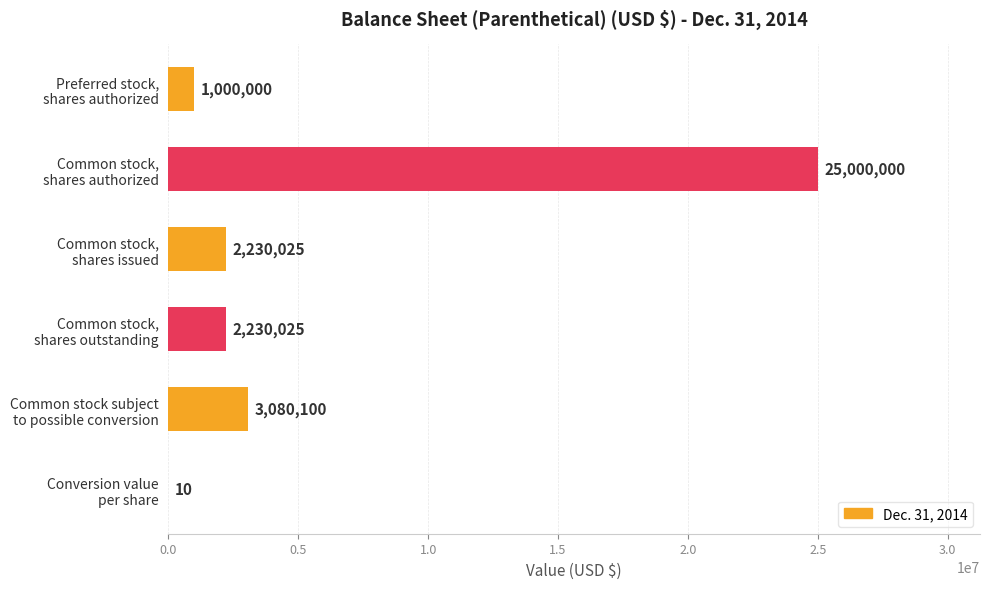

How many series are shown in this chart?

1